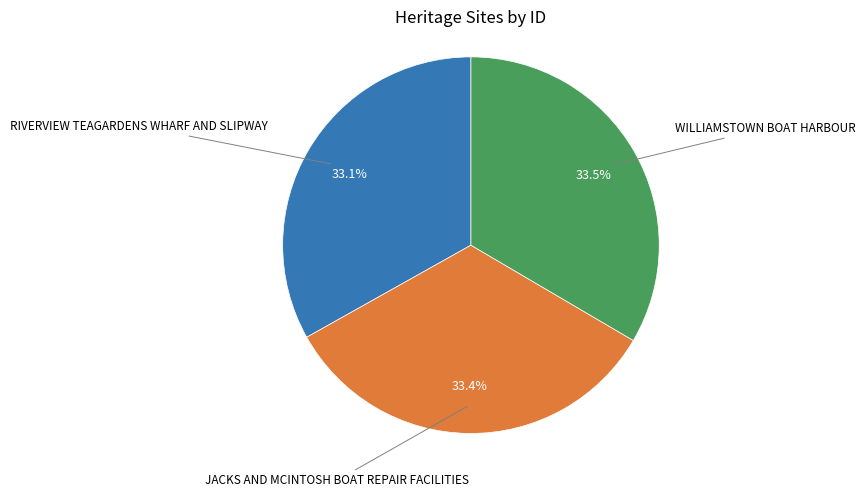

Is there a majority slice in this chart?

No